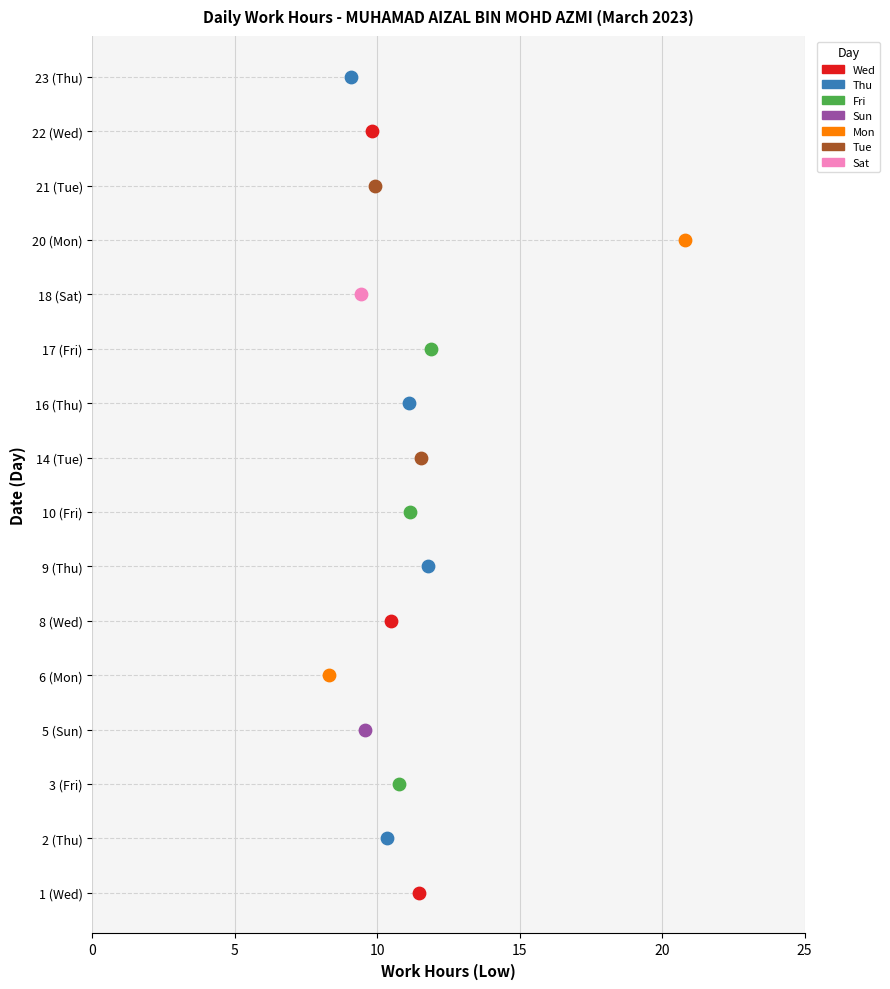

Which has a higher value, 3 or 17?

17